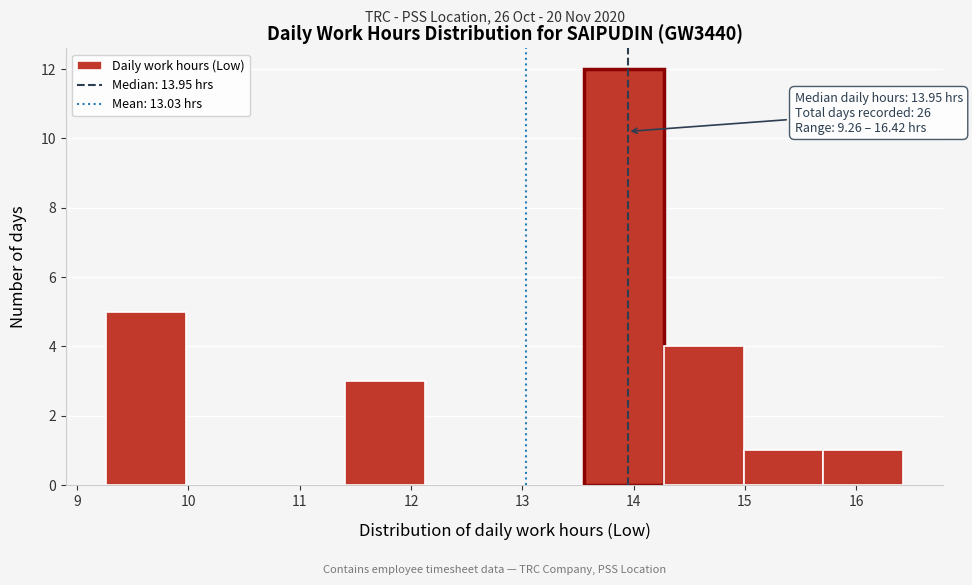

Over which range of the x-axis is the bar tallest?

13.6 to 14.3